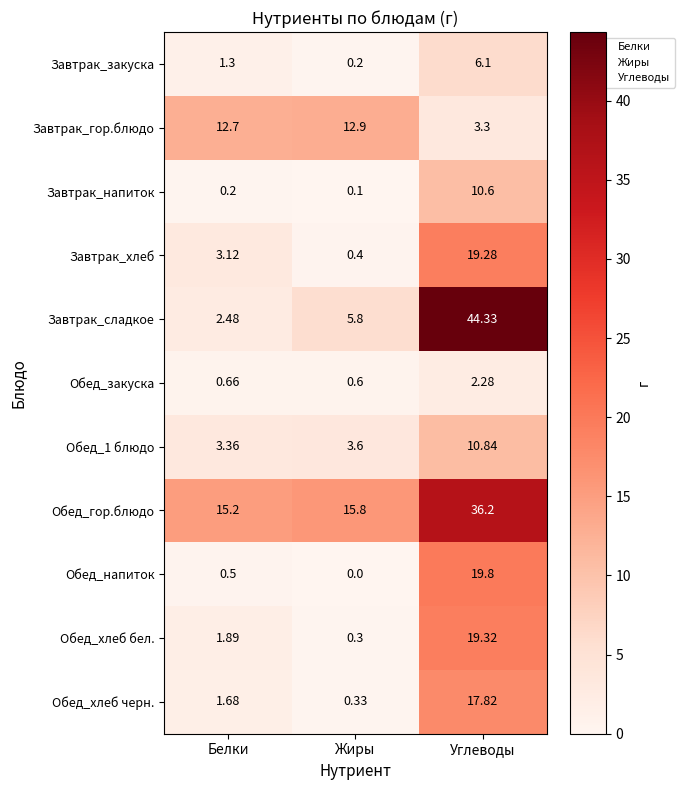

Which series changed the most between Белки and Жиры?

Завтрак_сладкое